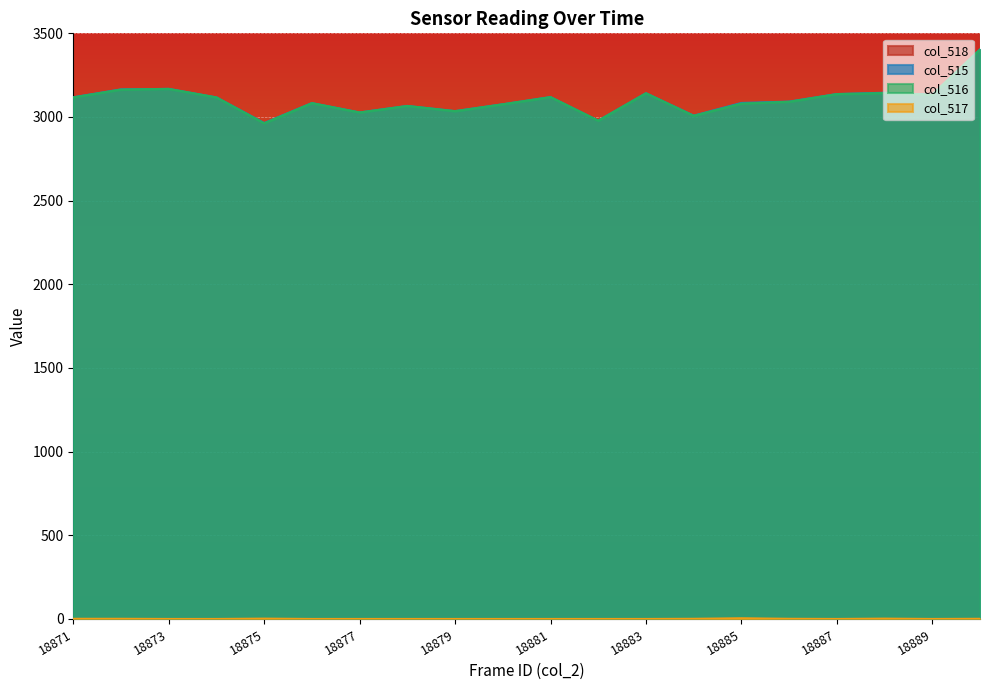

The value of col_516 at 18873 is 3168. True or false?

True